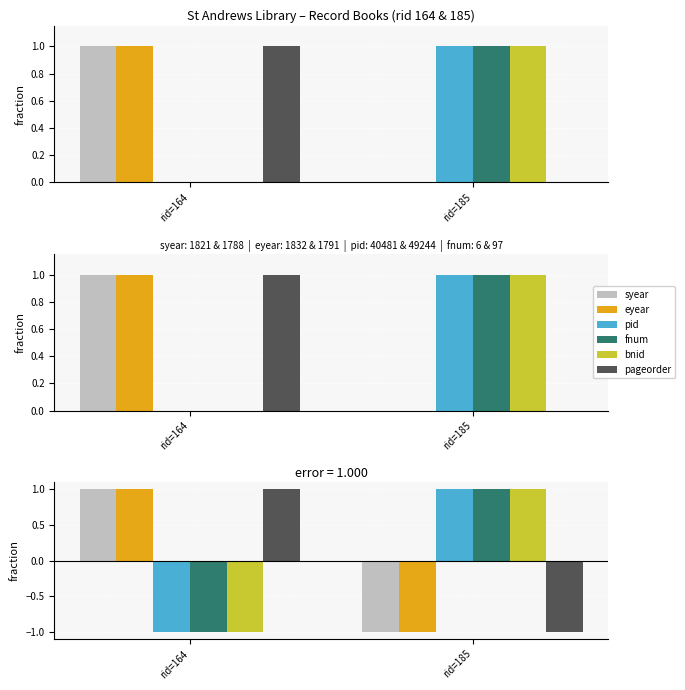

Is it true that syear equals 0 at rid=185?

False